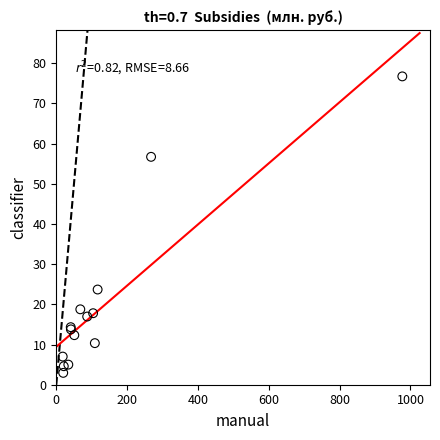

What Y value in the scatter plot is closest to 39?

23.7